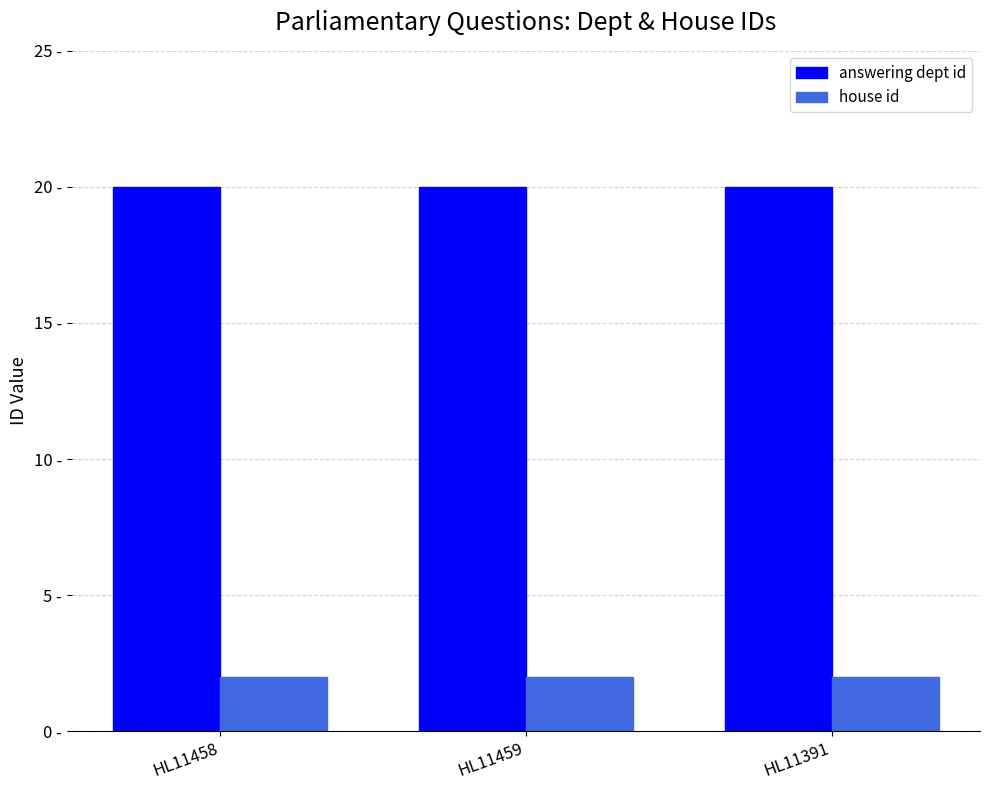

Rank the series by their maximum value, from lowest to highest.

house id, answering dept id